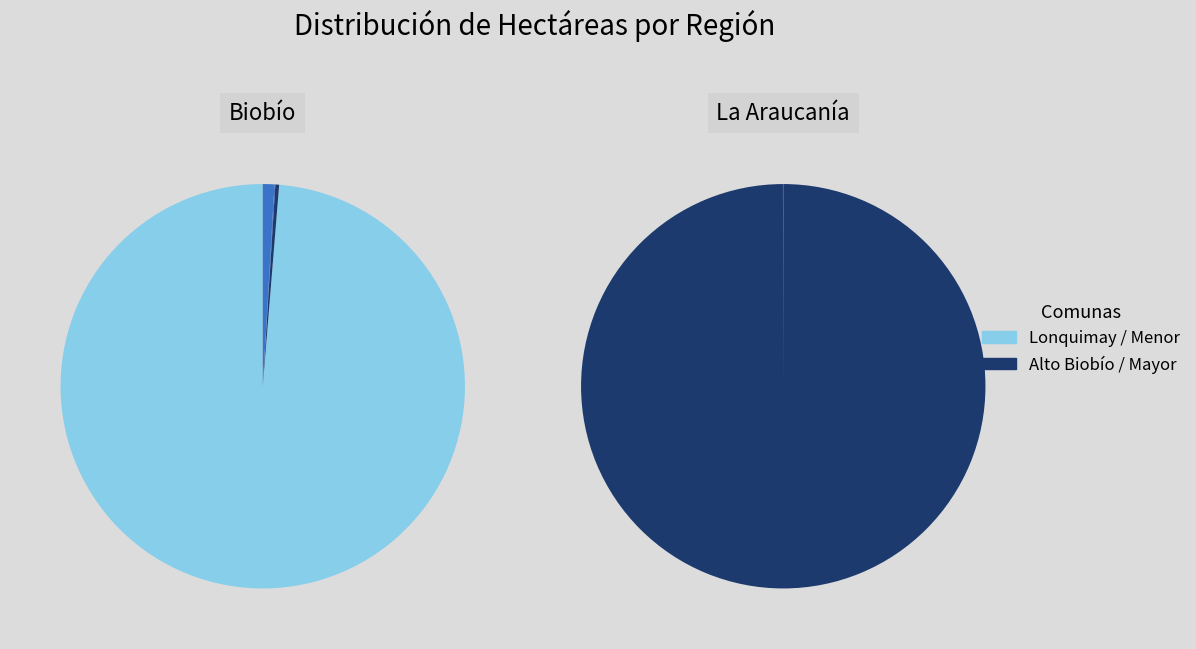

What is the smallest slice in the pie chart?

Lonquimay